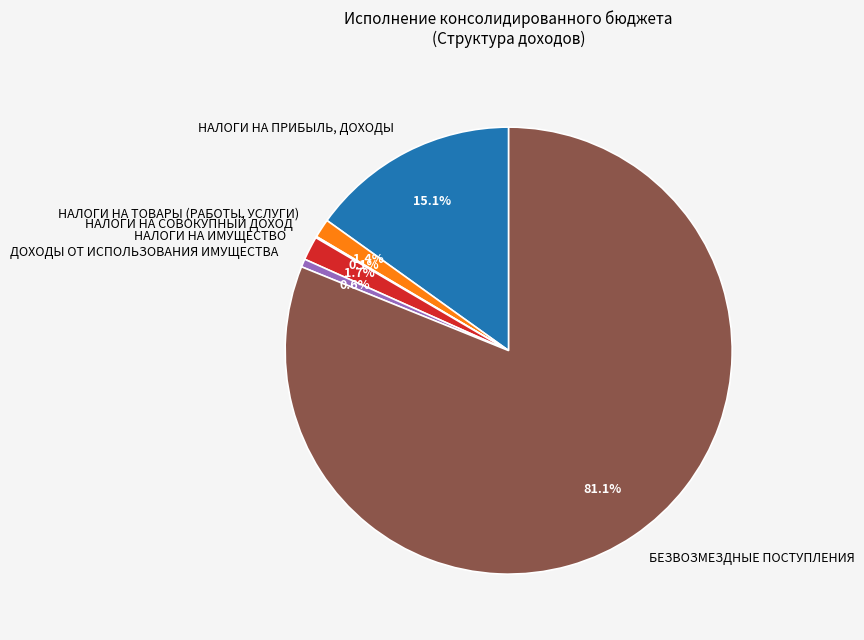

Which category has the biggest portion of the pie?

БЕЗВОЗМЕЗДНЫЕ ПОСТУПЛЕНИЯ